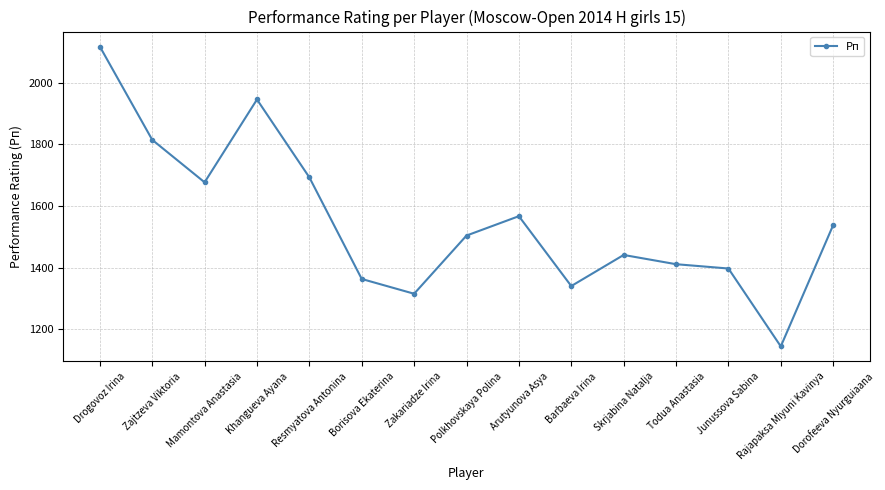

What is the label of the 11th point from the left?

Skrjabina Natalja